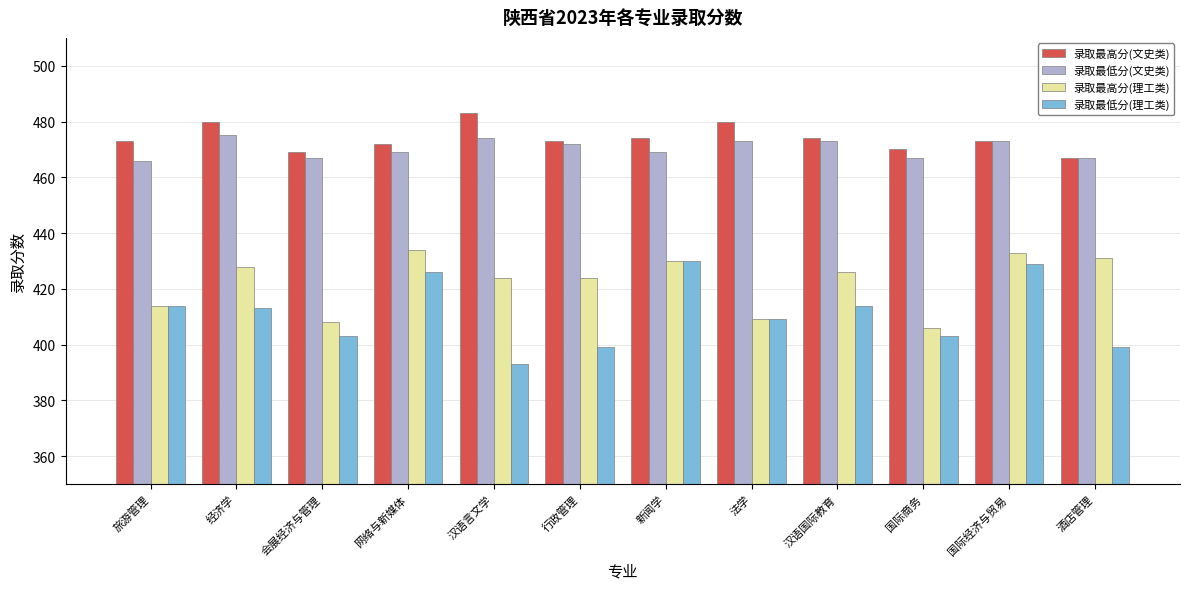

What is the sum of the 录取最高分(理工类) values at 会展经济与管理 and 法学?

817